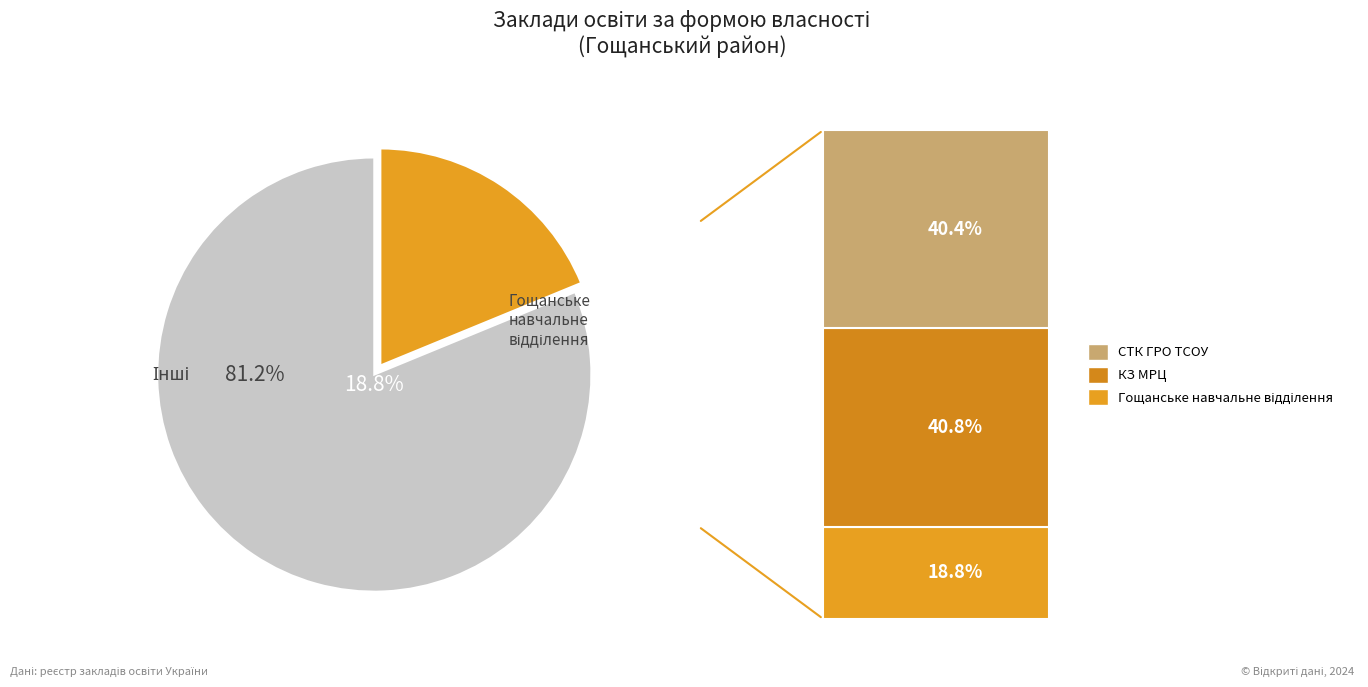

Does Гощанське навчальне відділення represent more than half of the total?

No